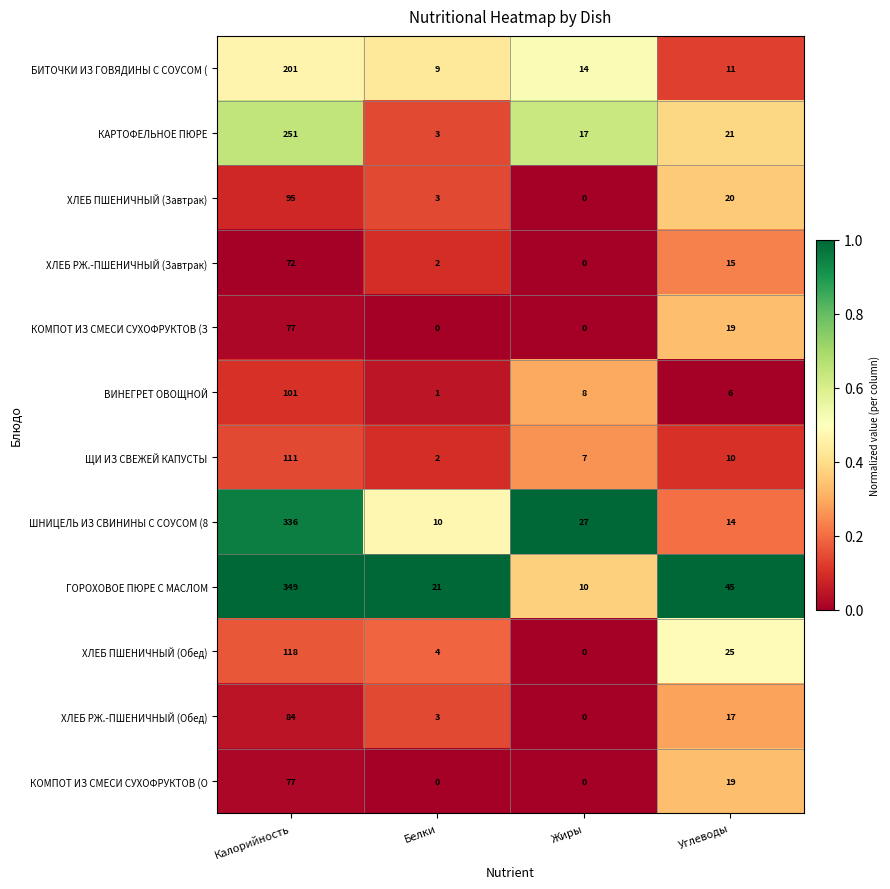

Is the value of ХЛЕБ РЖ.-ПШЕНИЧНЫЙ (Завтрак) at Углеводы greater than the value of ГОРОХОВОЕ ПЮРЕ С МАСЛОМ at Жиры?

Yes